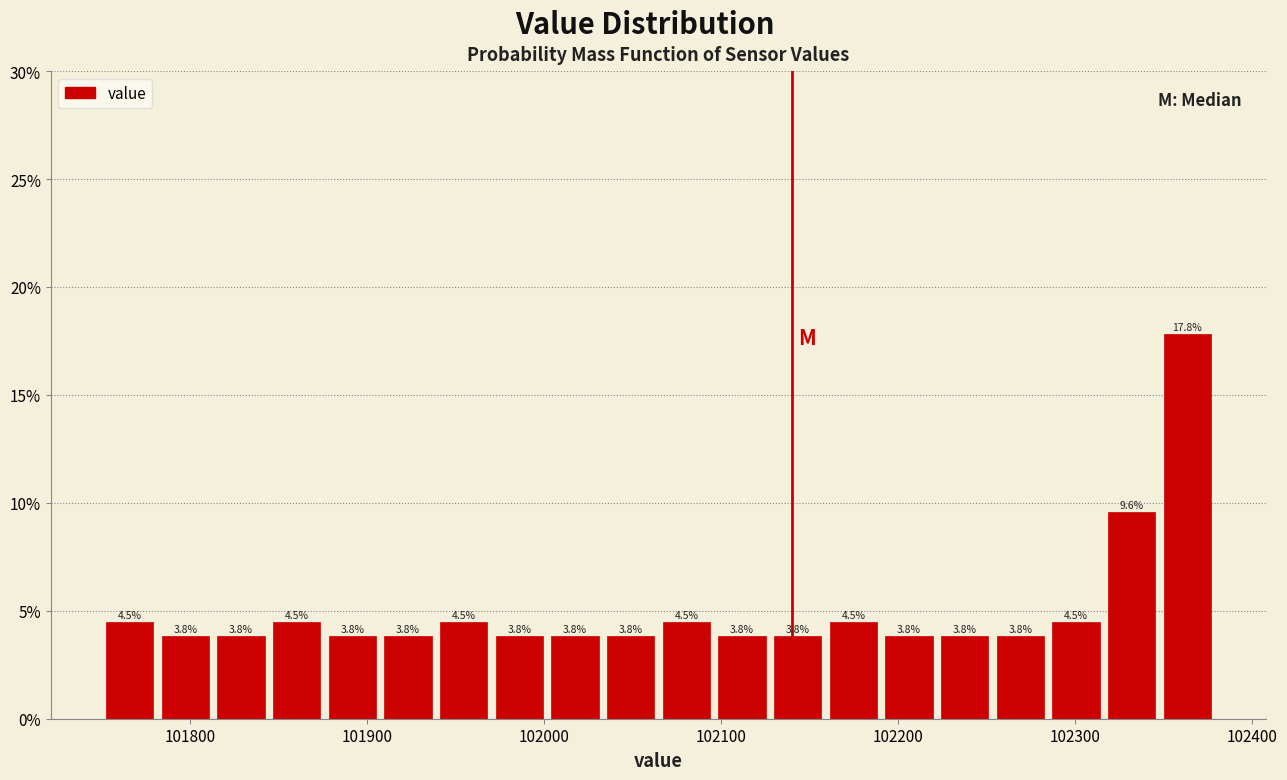

Around what value on the x-axis is the tallest bar? Give the approximate position of its centre, as read against the axis.

102360